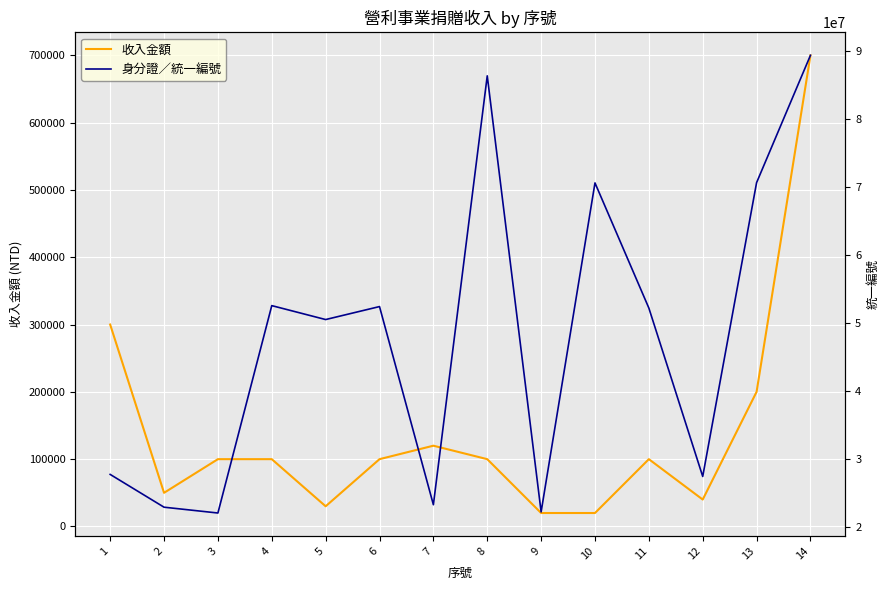

Reading left to right, list all the values displayed in this chart.

收入金額: 1=300000	2=50000	3=100000	4=100000	5=30000	6=100000	7=120000	8=100000	9=20000	10=20000	11=100000	12=40000	13=200000	14=700000
身分證／統一編號: 1=27794355	2=22977236	3=22121984	4=52596847	5=50550492	6=52458318	7=23339975	8=86363780	9=22281665	10=70629807	11=52242155	12=27492817	13=70670805	14=89382425